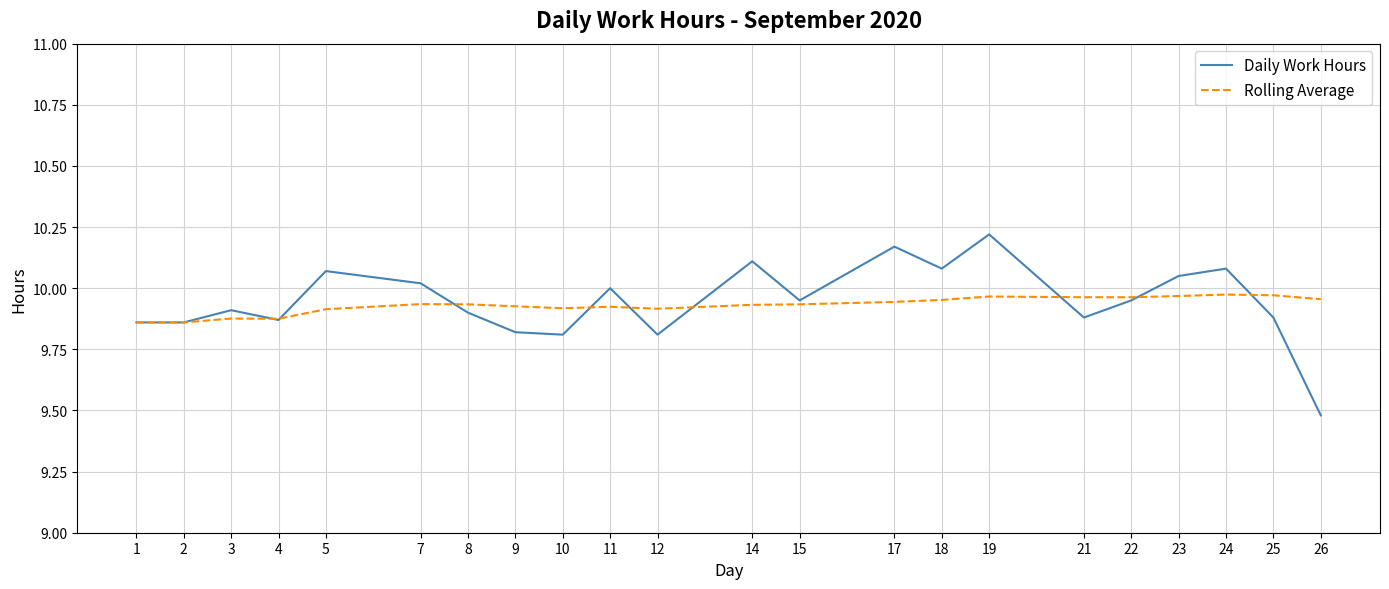

Which series has the widest spread of values?

Daily Work Hours